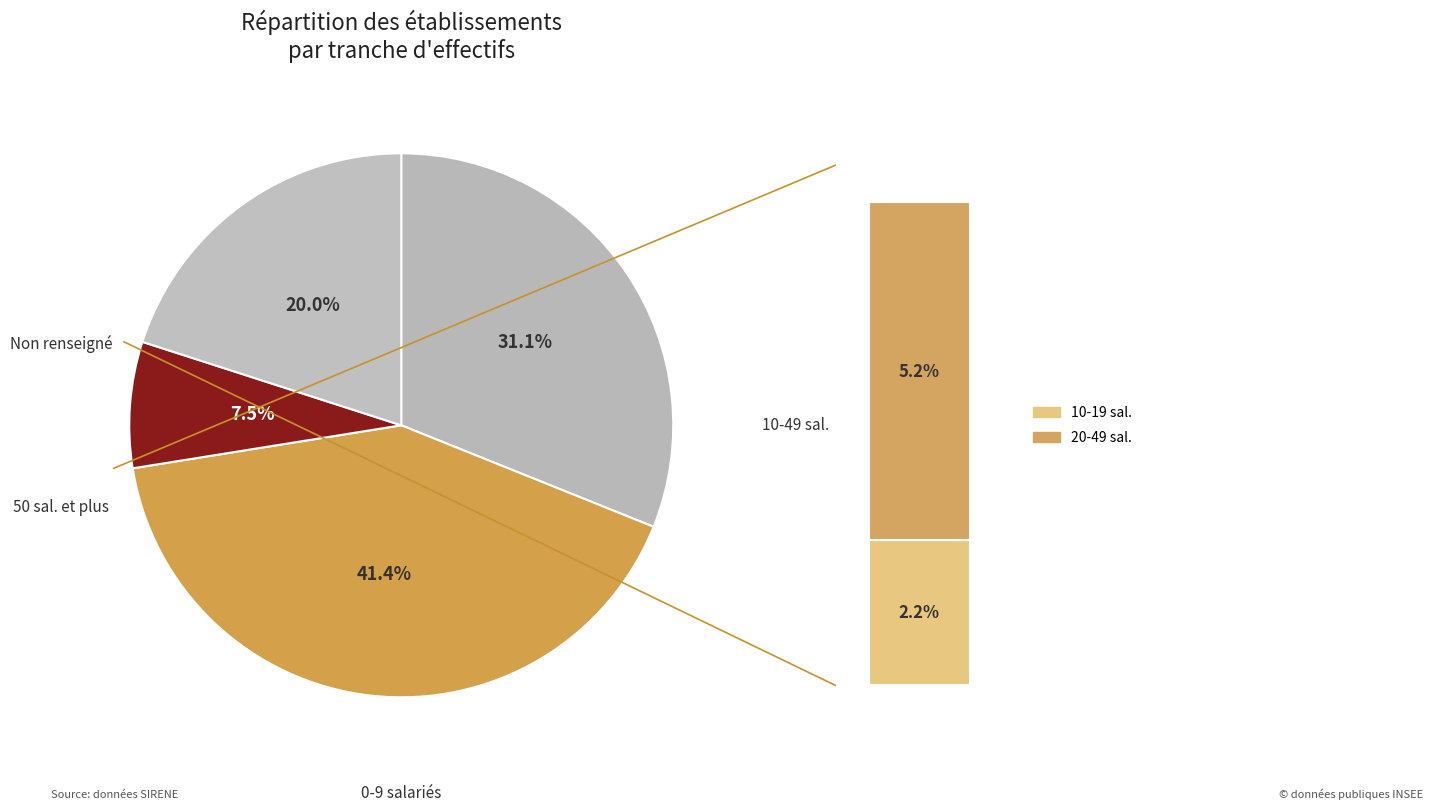

Is there any slice that represents more than half of the pie?

No